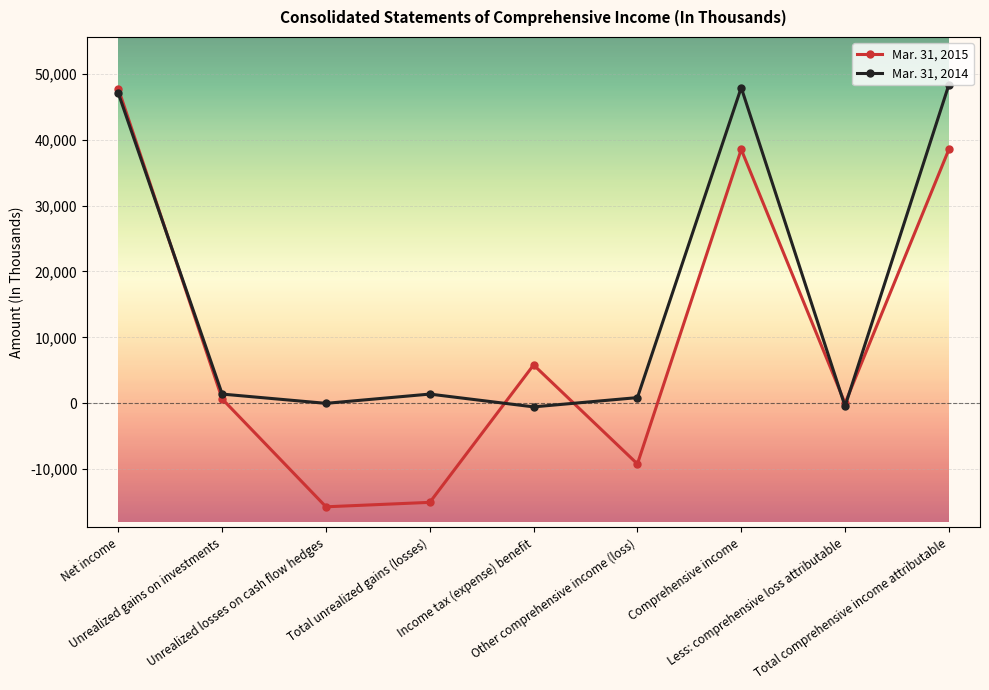

Which category has the lowest value in the Mar. 31, 2015 series?

Unrealized losses on cash flow hedges